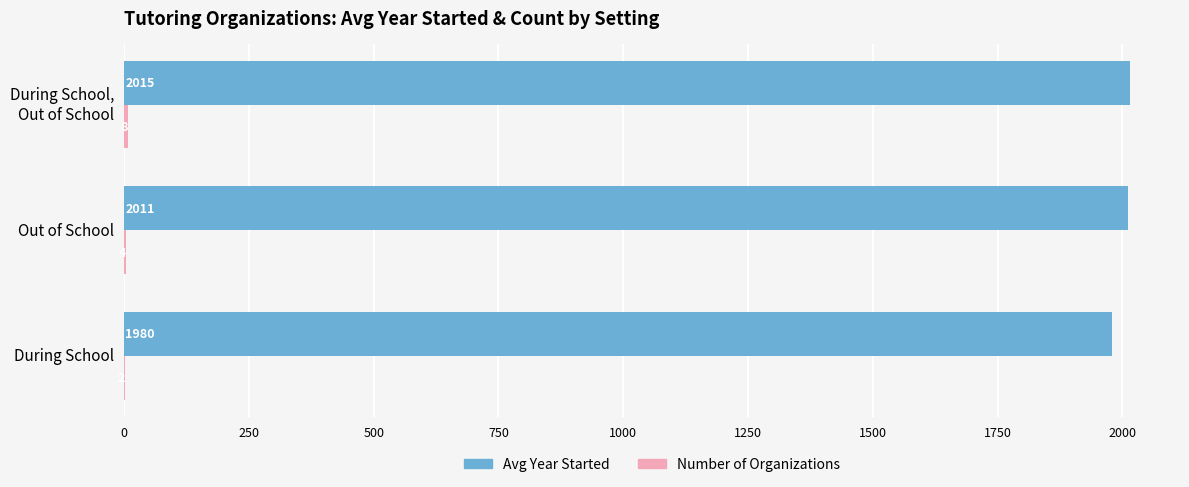

Which series has the largest total across all categories?

Avg Year Started